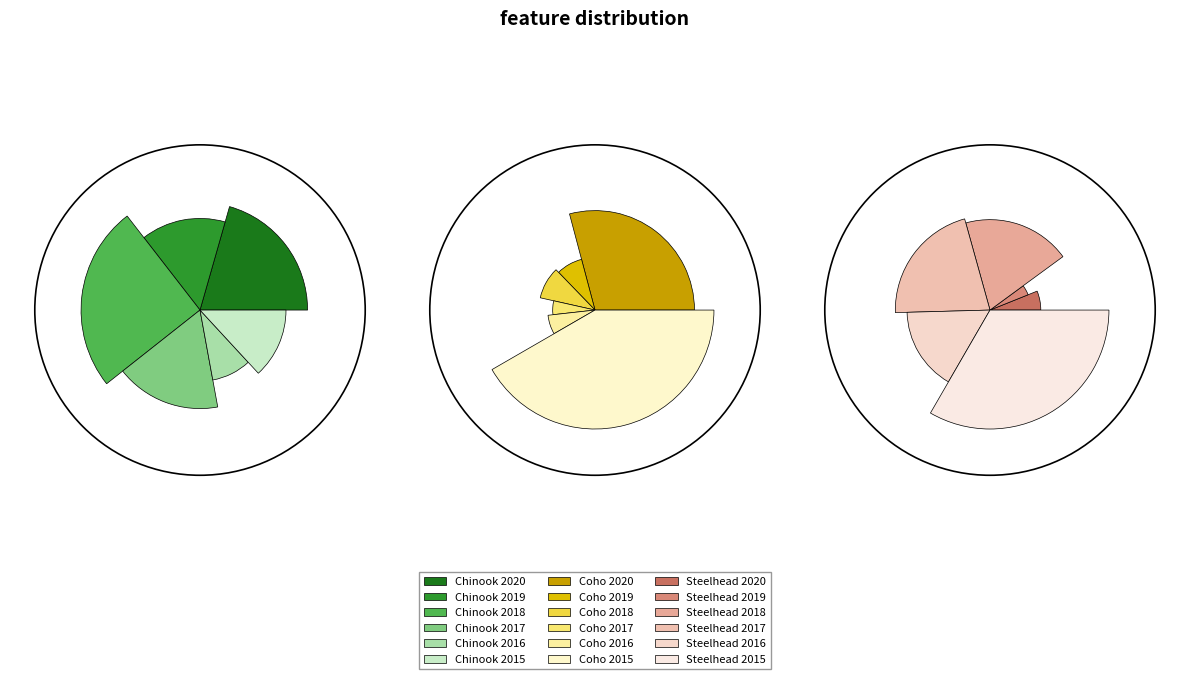

Does 2017 represent more than half of the total?

No